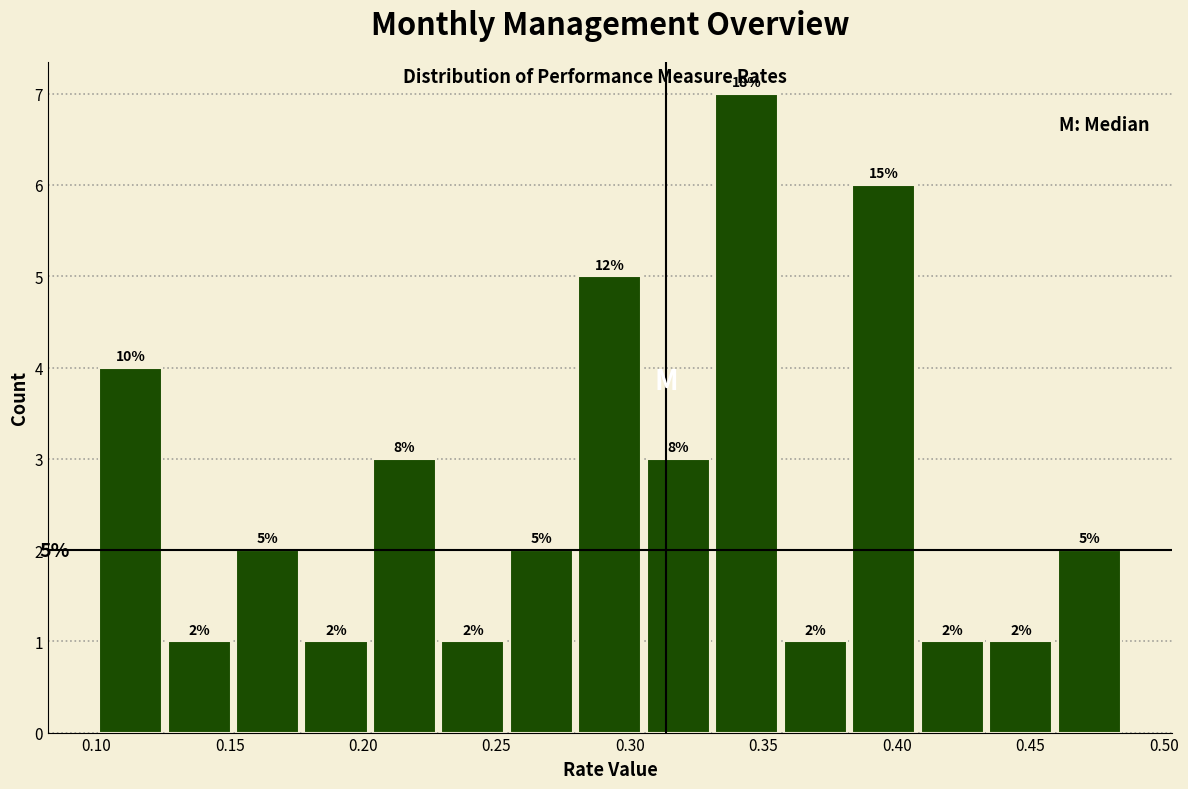

Over which range of the x-axis is the bar tallest?

0.330 to 0.355